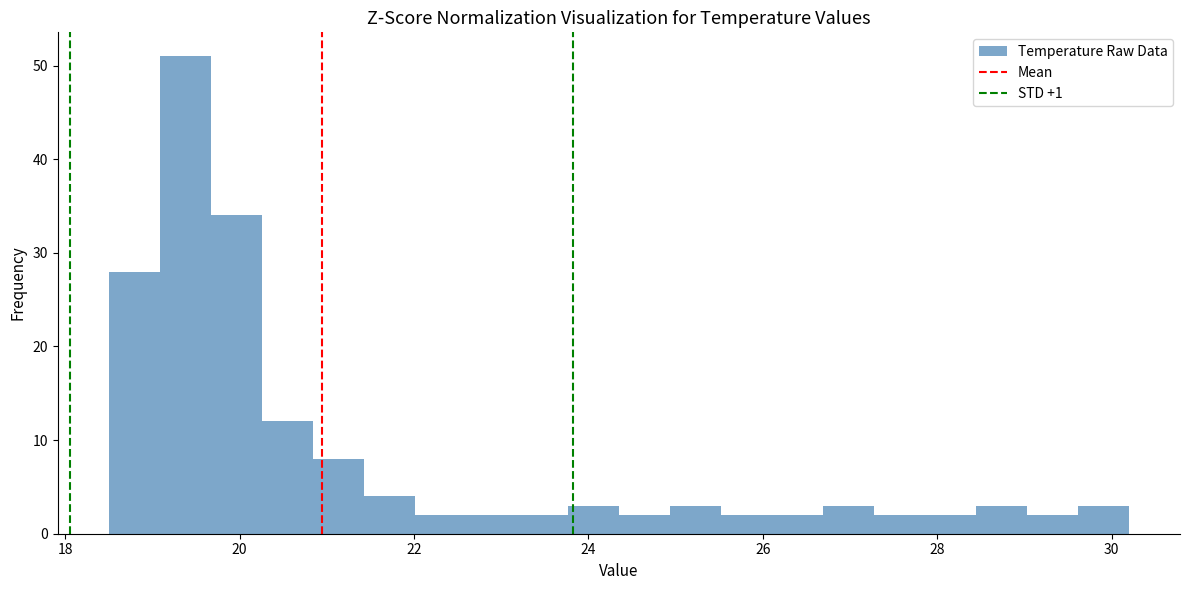

Around what value on the x-axis is the tallest bar? Give the approximate position of its centre, as read against the axis.

19.4